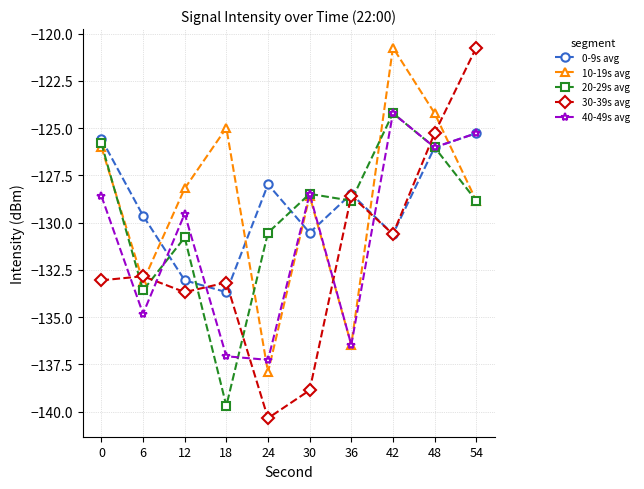

Is the value of 10-19s avg at 24 greater than the value of 20-29s avg at 36?

No